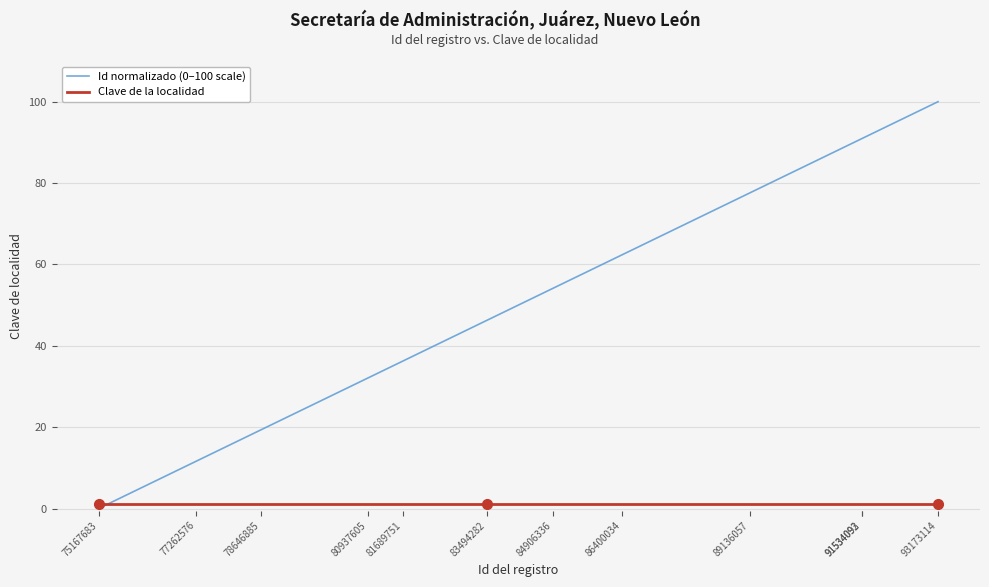

At how many categories does at least one series exceed 43?

7